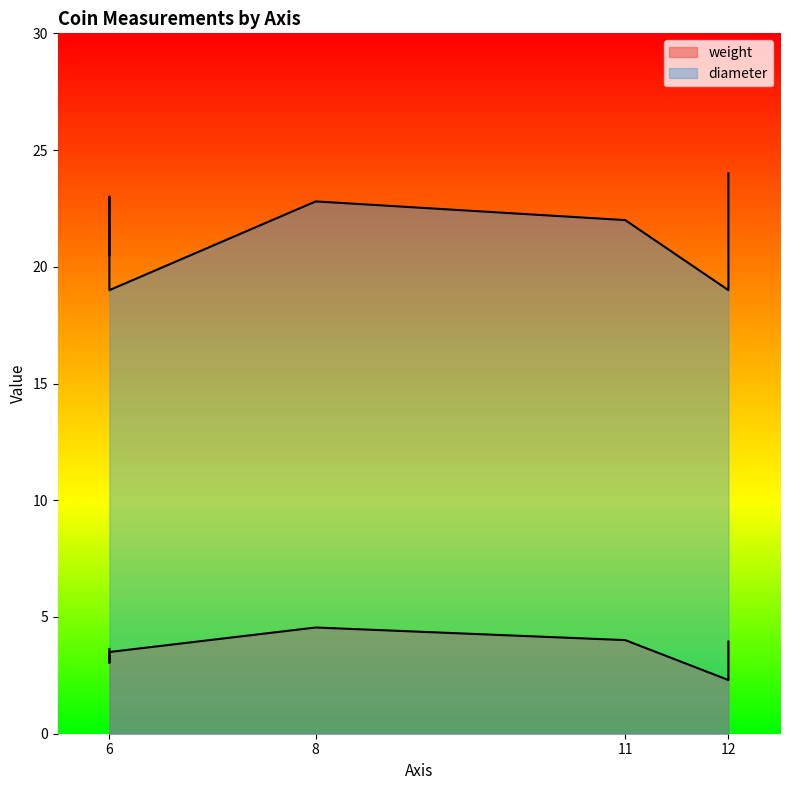

What are all the series names shown in the legend?

weight, diameter